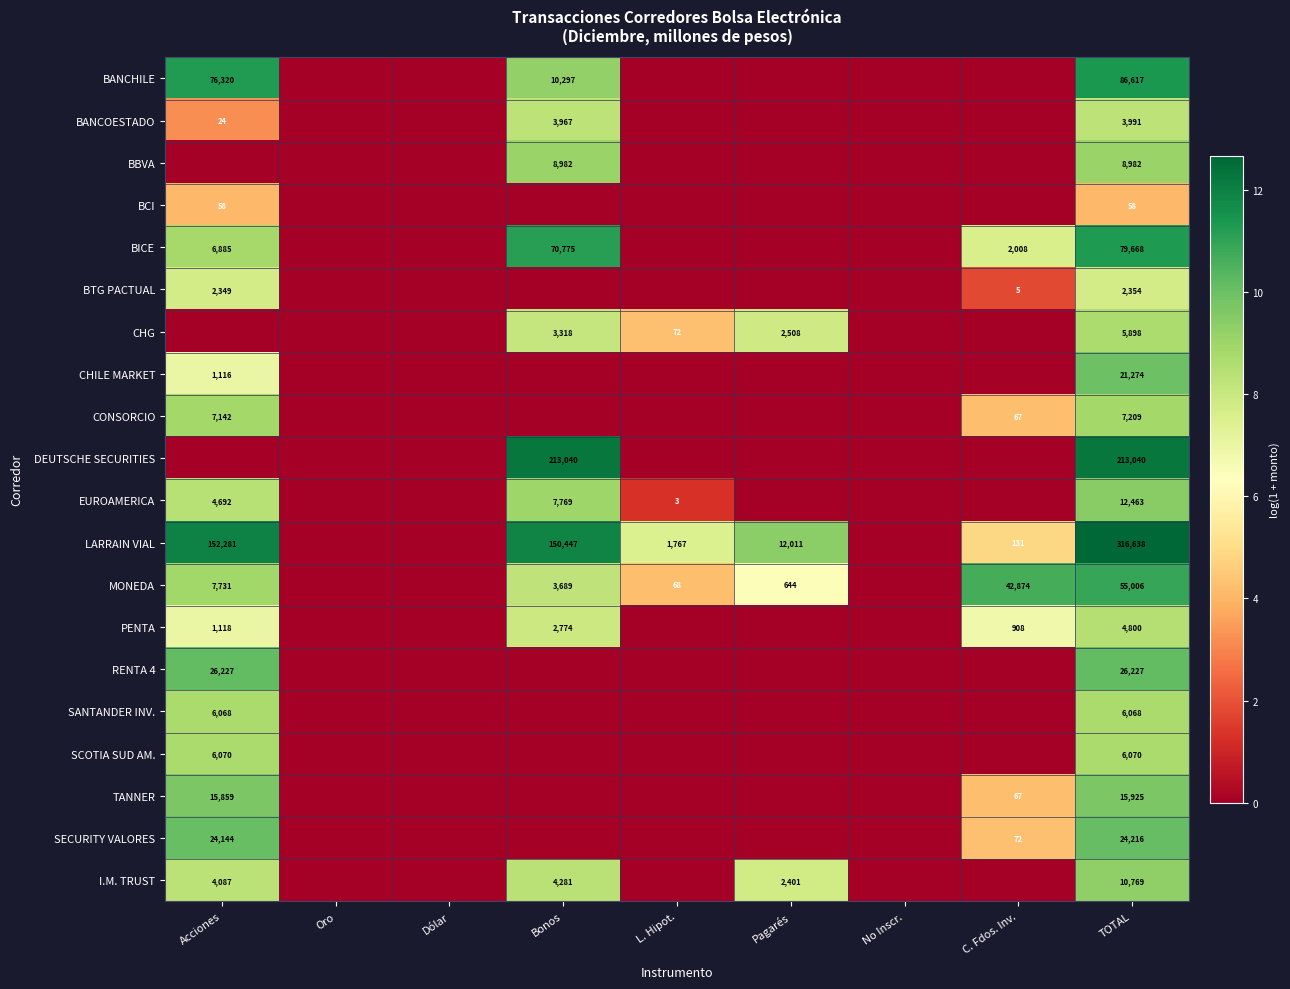

The BICE series shows 79668 at TOTAL. True or false?

True